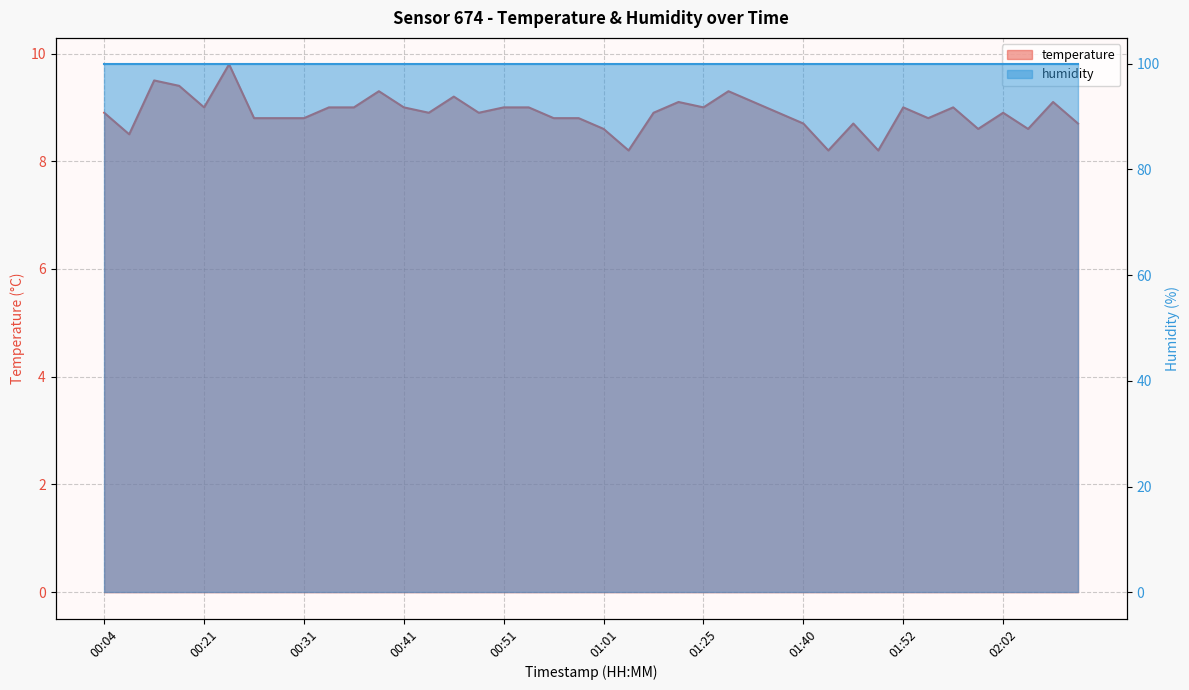

Rank the categories by value from highest to lowest.

00:23, 00:11, 00:16, 00:38, 01:28, 00:46, 01:23, 01:30, 02:07, 00:21, 00:33, 00:36, 00:41, 00:51, 00:53, 01:25, 01:52, 01:57, 00:04, 00:43, 00:48, 01:18, 01:35, 02:02, 00:26, 00:28, 00:31, 00:56, 00:58, 01:55, 01:40, 01:47, 02:10, 01:01, 02:00, 02:05, 00:08, 01:06, 01:43, 01:50